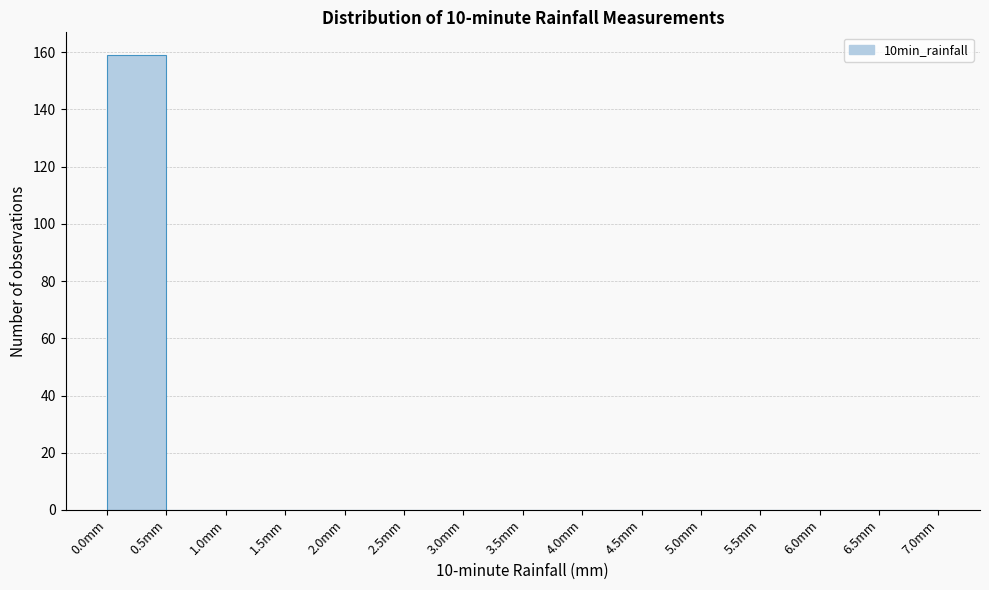

What is the height of the bar covering 0.0 to 0.5 on the x-axis? The values are not printed on the chart, so give them approximately, as read against the axis.

160